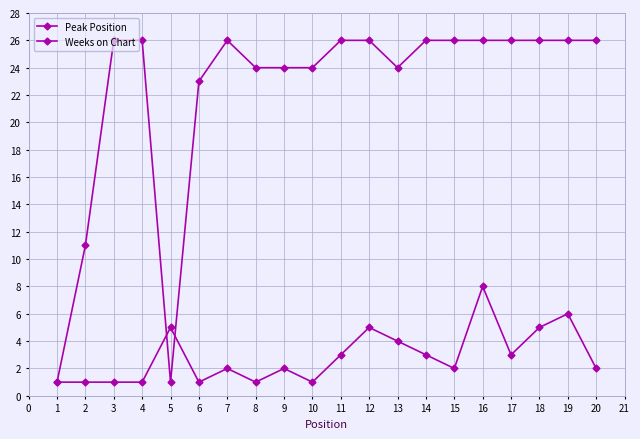

What is the sum of all Weeks on Chart values?

444